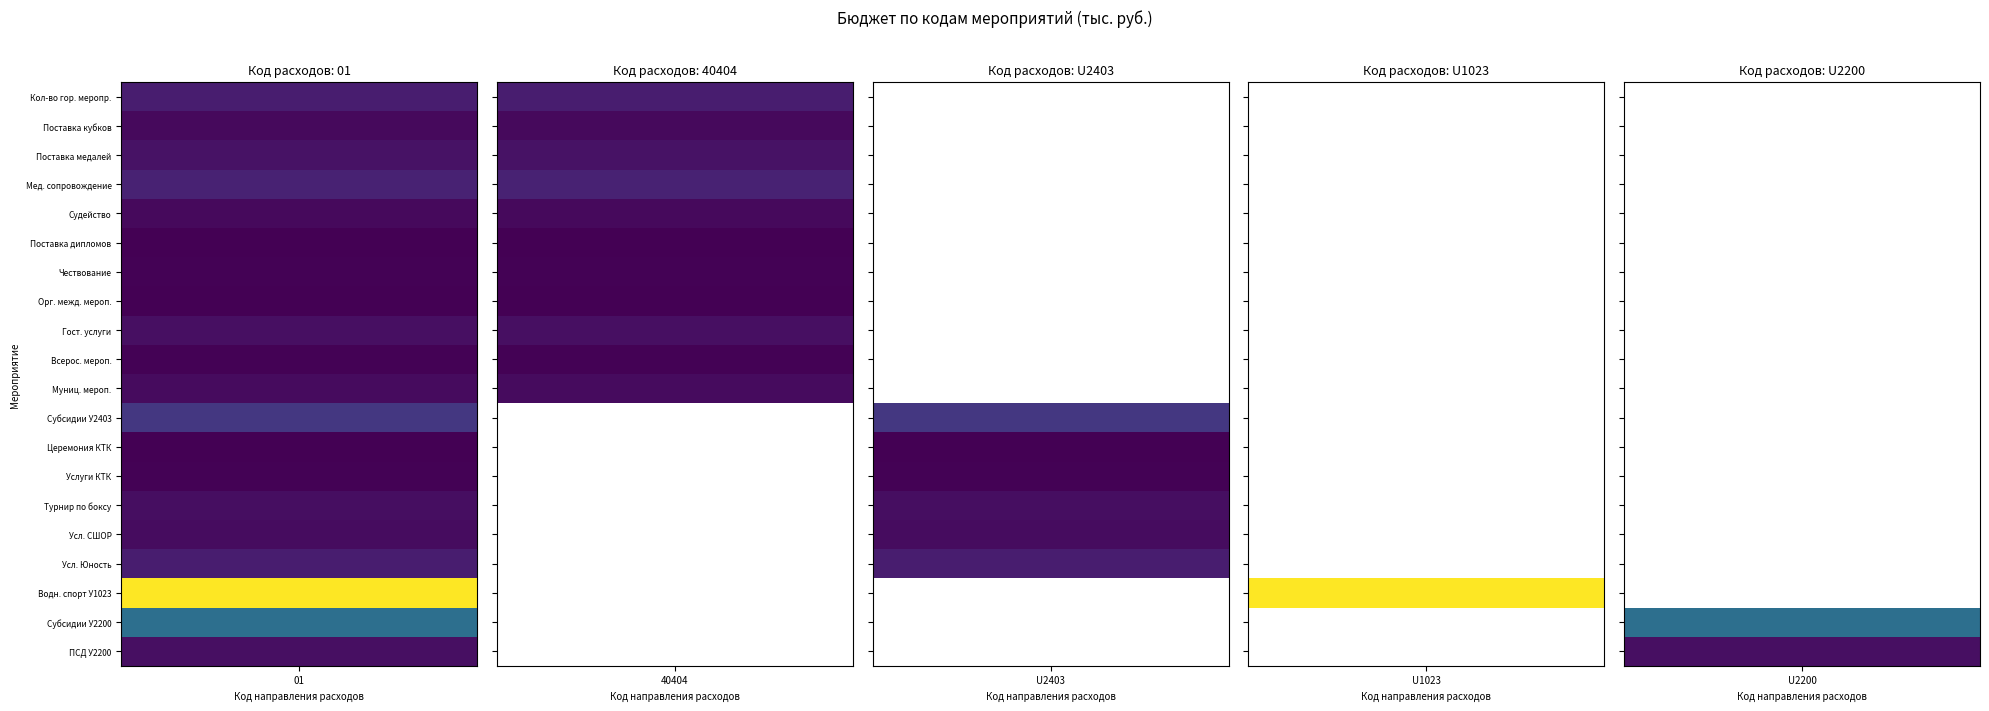

Rank the series by their maximum value, from highest to lowest.

01, U1023, U2200, U2403, 40404